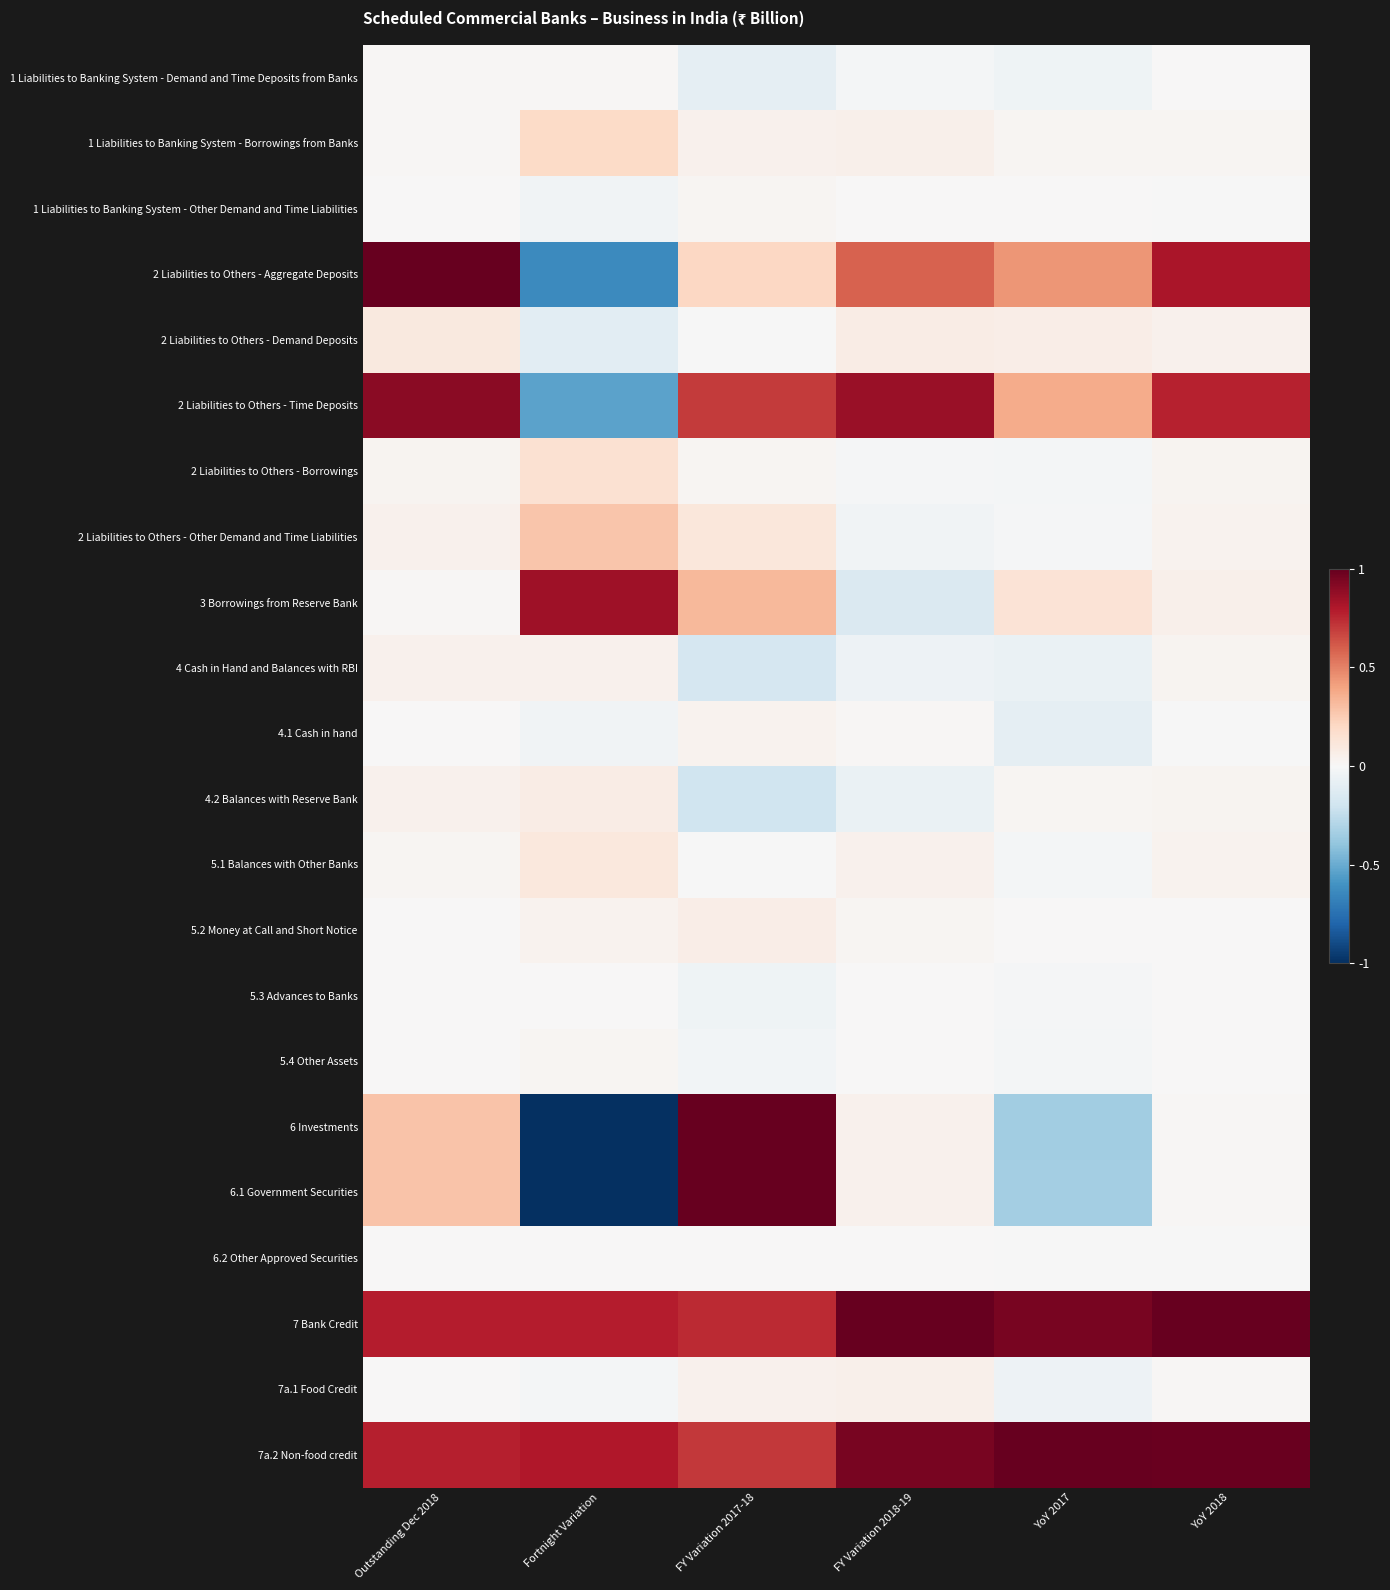

Reading left to right, what are all the values shown in this chart?

1 Liabilities to Banking System - Demand and Time Deposits from Banks: Outstanding Dec 2018=0.0	Fortnight Variation=0.0	FY Variation 2017-18=-0.1	FY Variation 2018-19=-0.0	YoY 2017=-0.0	YoY 2018=0.0
1 Liabilities to Banking System - Borrowings from Banks: Outstanding Dec 2018=0.0	Fortnight Variation=0.2	FY Variation 2017-18=0.0	FY Variation 2018-19=0.1	YoY 2017=0.0	YoY 2018=0.0
1 Liabilities to Banking System - Other Demand and Time Liabilities: Outstanding Dec 2018=0.0	Fortnight Variation=-0.0	FY Variation 2017-18=0.0	FY Variation 2018-19=0.0	YoY 2017=0.0	YoY 2018=-0.0
2 Liabilities to Others - Aggregate Deposits: Outstanding Dec 2018=1.0	Fortnight Variation=-0.6	FY Variation 2017-18=0.2	FY Variation 2018-19=0.6	YoY 2017=0.4	YoY 2018=0.8
2 Liabilities to Others - Demand Deposits: Outstanding Dec 2018=0.1	Fortnight Variation=-0.1	FY Variation 2017-18=-0.0	FY Variation 2018-19=0.1	YoY 2017=0.1	YoY 2018=0.0
2 Liabilities to Others - Time Deposits: Outstanding Dec 2018=0.9	Fortnight Variation=-0.5	FY Variation 2017-18=0.7	FY Variation 2018-19=0.9	YoY 2017=0.4	YoY 2018=0.8
2 Liabilities to Others - Borrowings: Outstanding Dec 2018=0.0	Fortnight Variation=0.2	FY Variation 2017-18=0.0	FY Variation 2018-19=-0.0	YoY 2017=-0.0	YoY 2018=0.0
2 Liabilities to Others - Other Demand and Time Liabilities: Outstanding Dec 2018=0.0	Fortnight Variation=0.3	FY Variation 2017-18=0.1	FY Variation 2018-19=-0.0	YoY 2017=-0.0	YoY 2018=0.0
3 Borrowings from Reserve Bank: Outstanding Dec 2018=0.0	Fortnight Variation=0.8	FY Variation 2017-18=0.3	FY Variation 2018-19=-0.1	YoY 2017=0.1	YoY 2018=0.0
4 Cash in Hand and Balances with RBI: Outstanding Dec 2018=0.0	Fortnight Variation=0.0	FY Variation 2017-18=-0.2	FY Variation 2018-19=-0.1	YoY 2017=-0.1	YoY 2018=0.0
4.1 Cash in hand: Outstanding Dec 2018=0.0	Fortnight Variation=-0.0	FY Variation 2017-18=0.0	FY Variation 2018-19=0.0	YoY 2017=-0.1	YoY 2018=-0.0
4.2 Balances with Reserve Bank: Outstanding Dec 2018=0.0	Fortnight Variation=0.1	FY Variation 2017-18=-0.2	FY Variation 2018-19=-0.1	YoY 2017=0.0	YoY 2018=0.0
5.1 Balances with Other Banks: Outstanding Dec 2018=0.0	Fortnight Variation=0.1	FY Variation 2017-18=-0.0	FY Variation 2018-19=0.0	YoY 2017=-0.0	YoY 2018=0.0
5.2 Money at Call and Short Notice: Outstanding Dec 2018=0.0	Fortnight Variation=0.0	FY Variation 2017-18=0.1	FY Variation 2018-19=0.0	YoY 2017=0.0	YoY 2018=0.0
5.3 Advances to Banks: Outstanding Dec 2018=0.0	Fortnight Variation=0.0	FY Variation 2017-18=-0.0	FY Variation 2018-19=0.0	YoY 2017=-0.0	YoY 2018=0.0
5.4 Other Assets: Outstanding Dec 2018=0.0	Fortnight Variation=0.0	FY Variation 2017-18=-0.0	FY Variation 2018-19=0.0	YoY 2017=-0.0	YoY 2018=0.0
6 Investments: Outstanding Dec 2018=0.3	Fortnight Variation=-1.0	FY Variation 2017-18=1.0	FY Variation 2018-19=0.0	YoY 2017=-0.3	YoY 2018=0.0
6.1 Government Securities: Outstanding Dec 2018=0.3	Fortnight Variation=-1.0	FY Variation 2017-18=1.0	FY Variation 2018-19=0.0	YoY 2017=-0.3	YoY 2018=0.0
6.2 Other Approved Securities: Outstanding Dec 2018=0.0	Fortnight Variation=0.0	FY Variation 2017-18=0.0	FY Variation 2018-19=0.0	YoY 2017=-0.0	YoY 2018=-0.0
7 Bank Credit: Outstanding Dec 2018=0.8	Fortnight Variation=0.8	FY Variation 2017-18=0.7	FY Variation 2018-19=1.0	YoY 2017=1.0	YoY 2018=1.0
7a.1 Food Credit: Outstanding Dec 2018=0.0	Fortnight Variation=-0.0	FY Variation 2017-18=0.0	FY Variation 2018-19=0.1	YoY 2017=-0.0	YoY 2018=0.0
7a.2 Non-food credit: Outstanding Dec 2018=0.8	Fortnight Variation=0.8	FY Variation 2017-18=0.7	FY Variation 2018-19=0.9	YoY 2017=1.0	YoY 2018=1.0